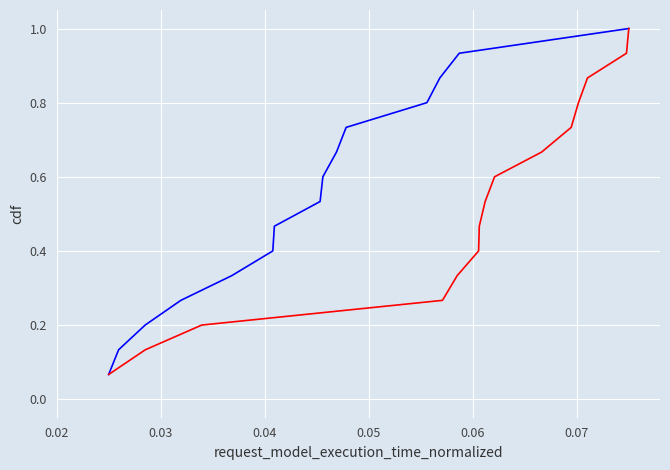

How many data points does each series have?

15